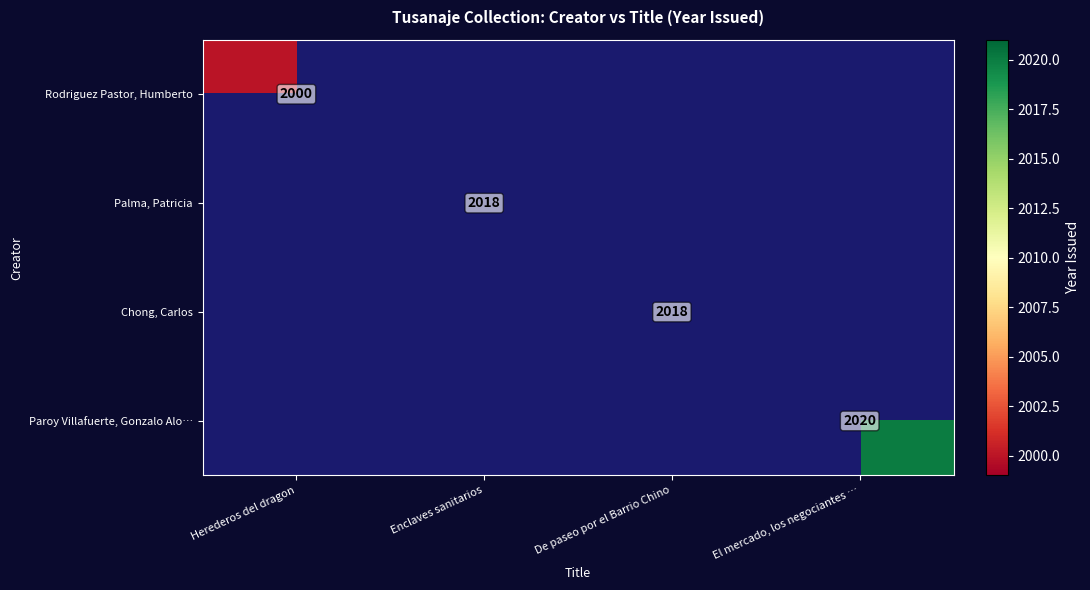

Is it true that Rodriguez Pastor, Humberto equals 2000 at Herederos del dragon?

True